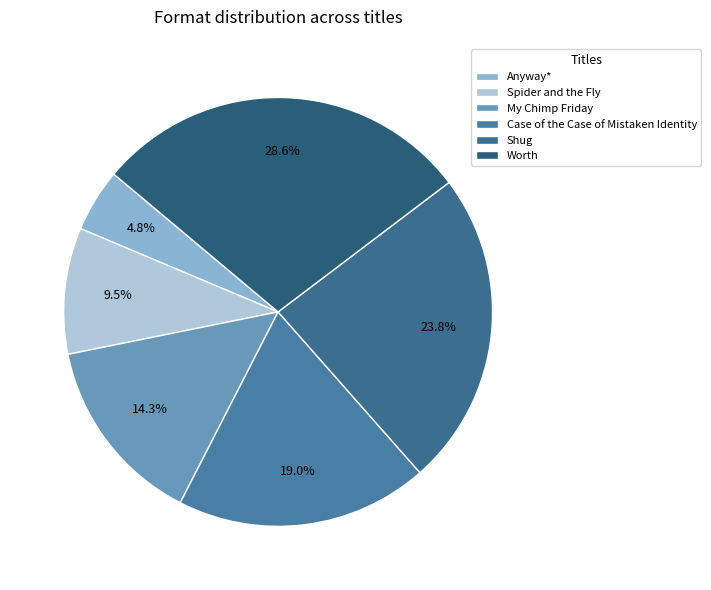

Which slice is the smallest?

Anyway*